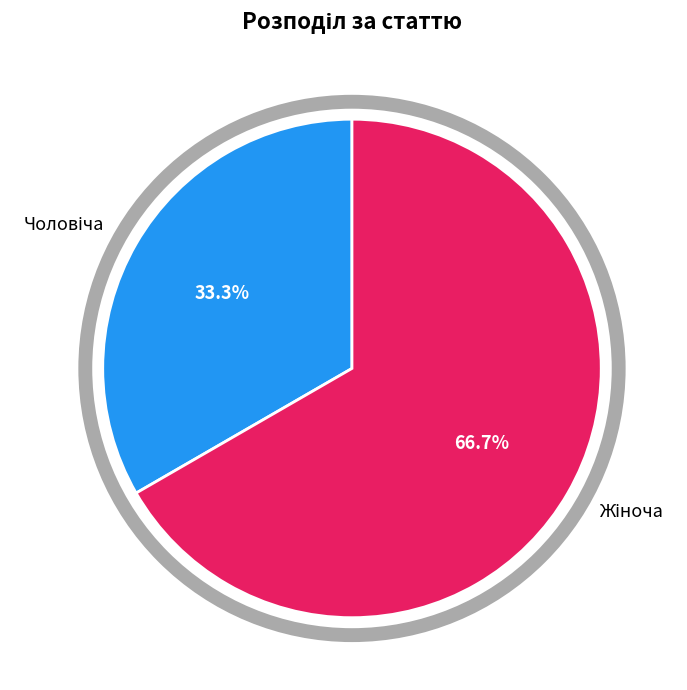

How many slices are in this pie chart?

2